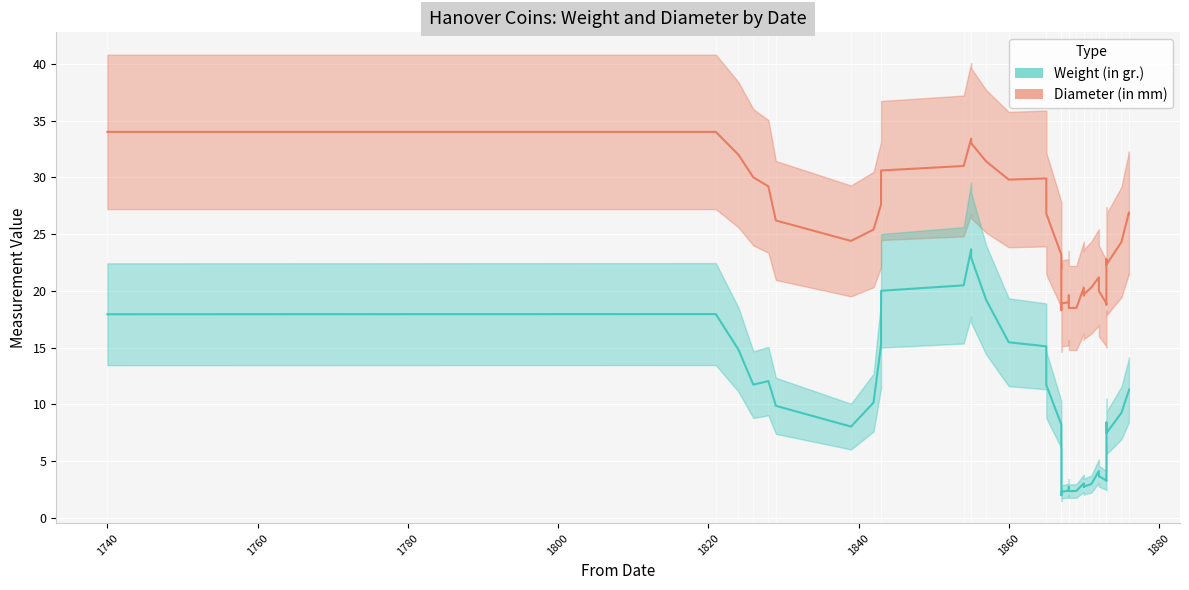

What is the average value of the Diameter (in mm) series?

24.6